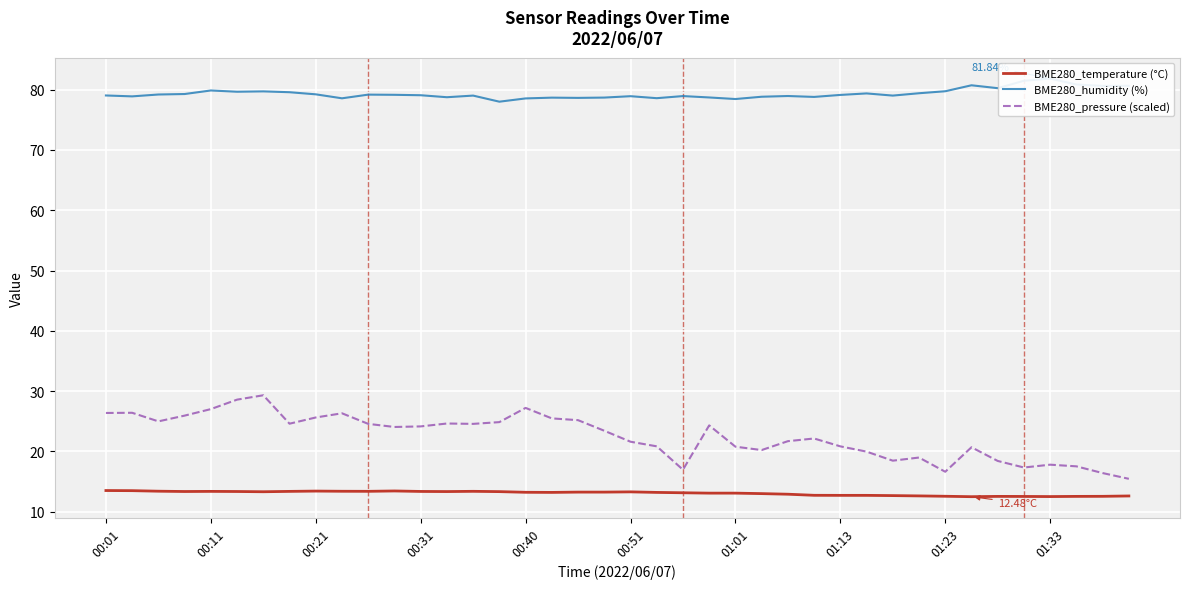

Which series has the largest range (max minus min)?

BME280_pressure (scaled)